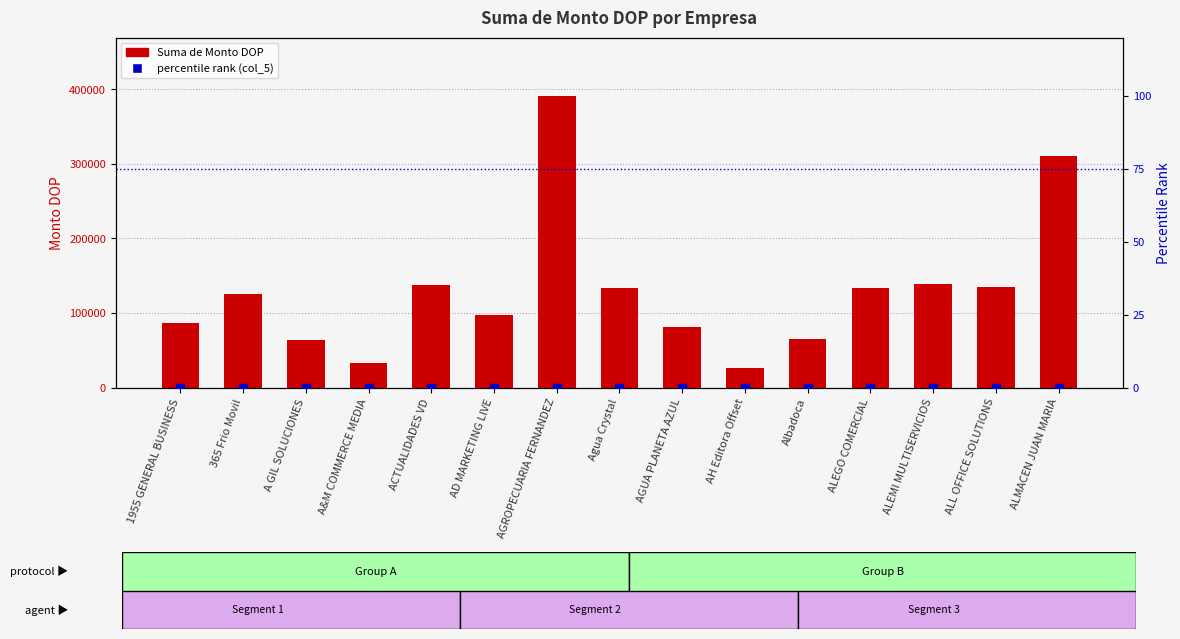

Which series reaches the maximum Y coordinate?

Suma de Monto DOP